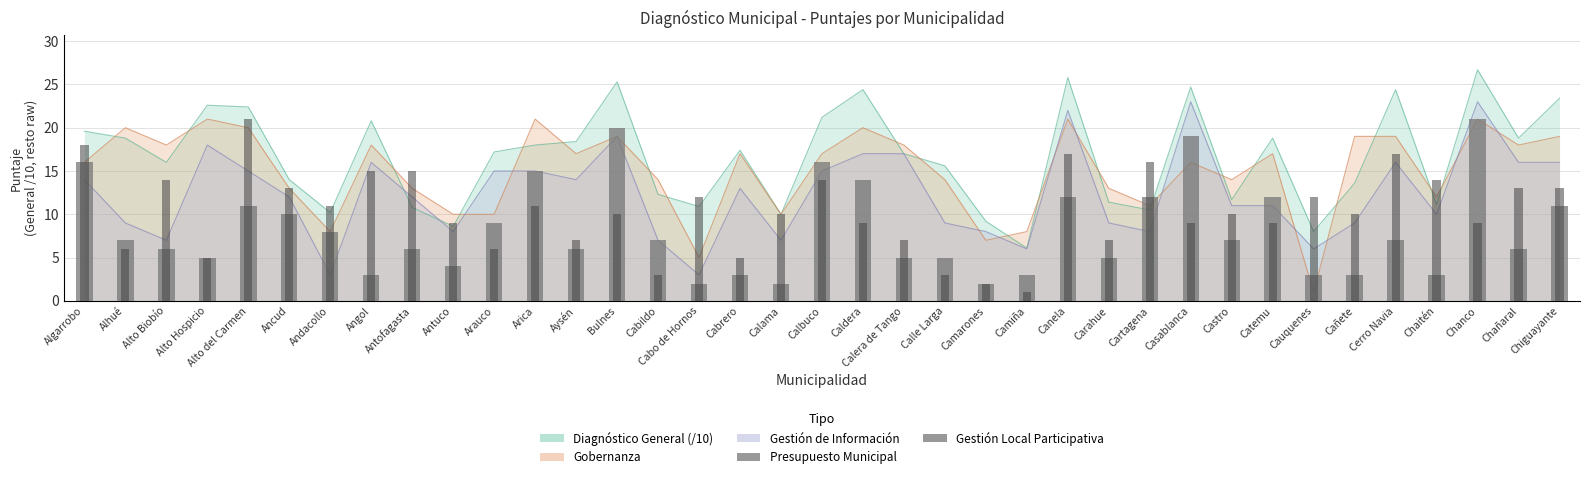

What is the maximum value for Presupuesto Municipal?

21